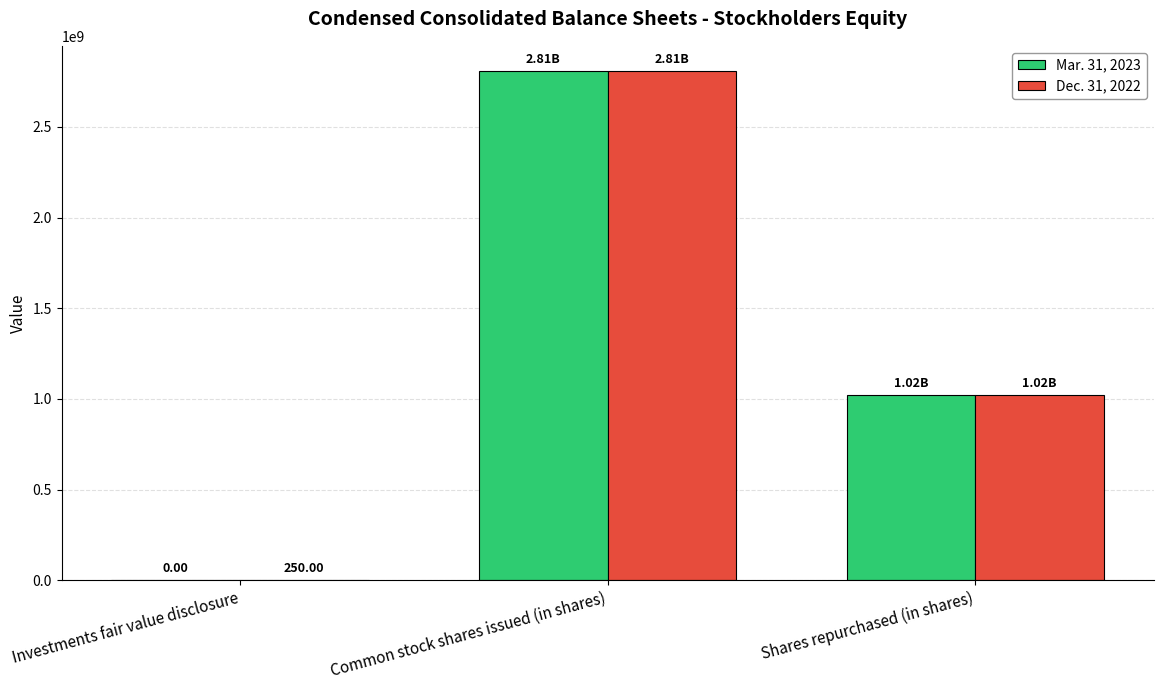

Between Common stock shares issued (in shares) and Shares repurchased (in shares), which series saw the biggest shift?

Mar. 31, 2023